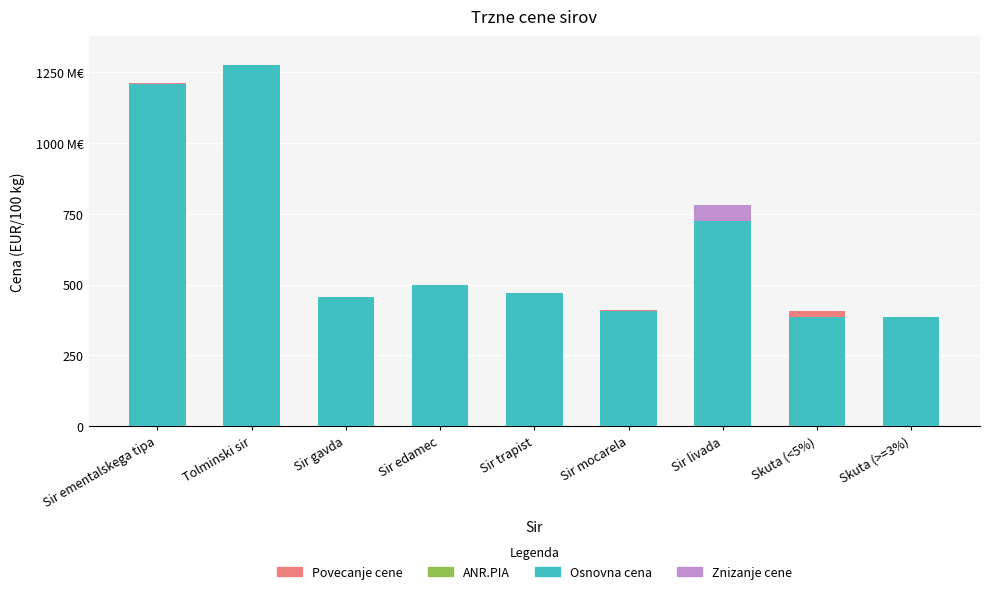

Are the bars grouped side by side (vs. stacked)?

No